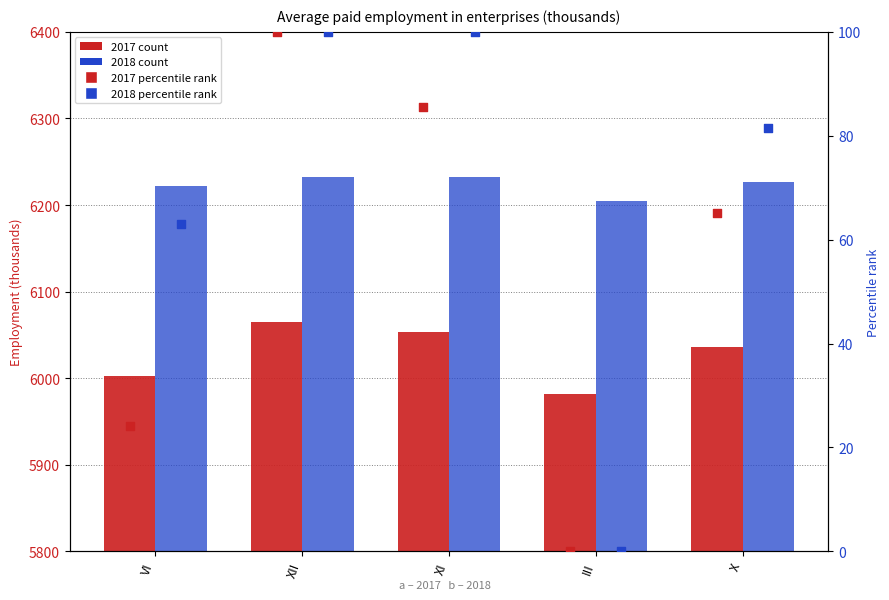

Which series contains the highest Y value?

pct 2017